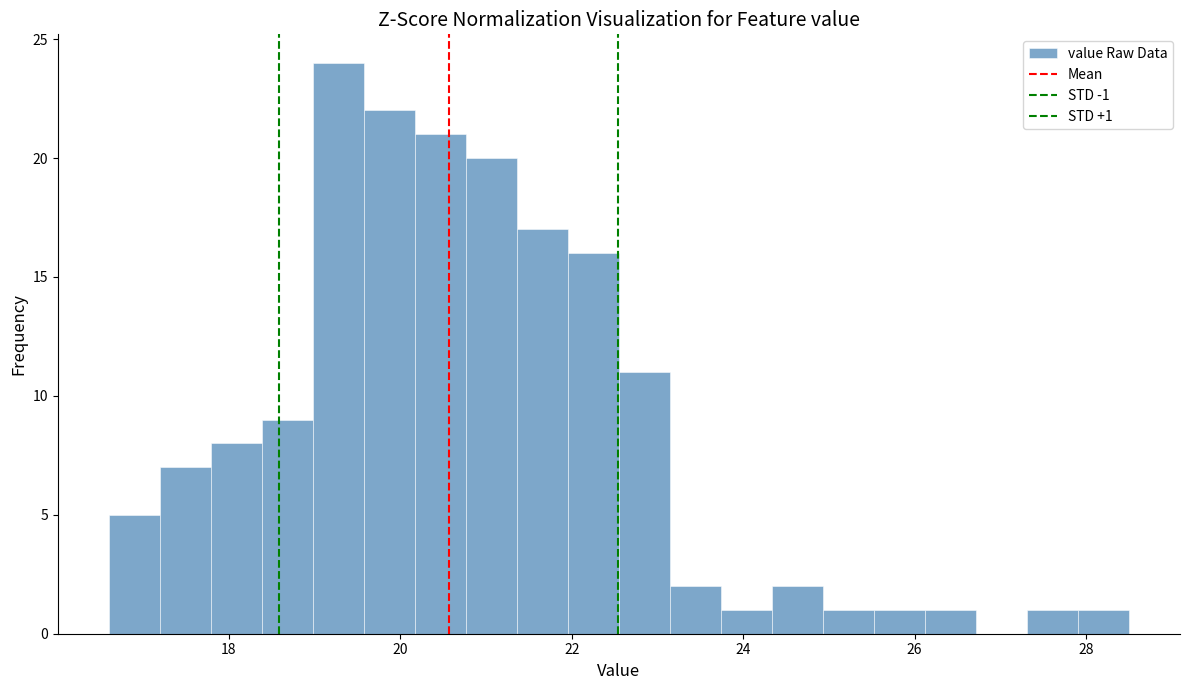

Read against the x-axis, roughly where is the centre of the tallest bar?

19.2